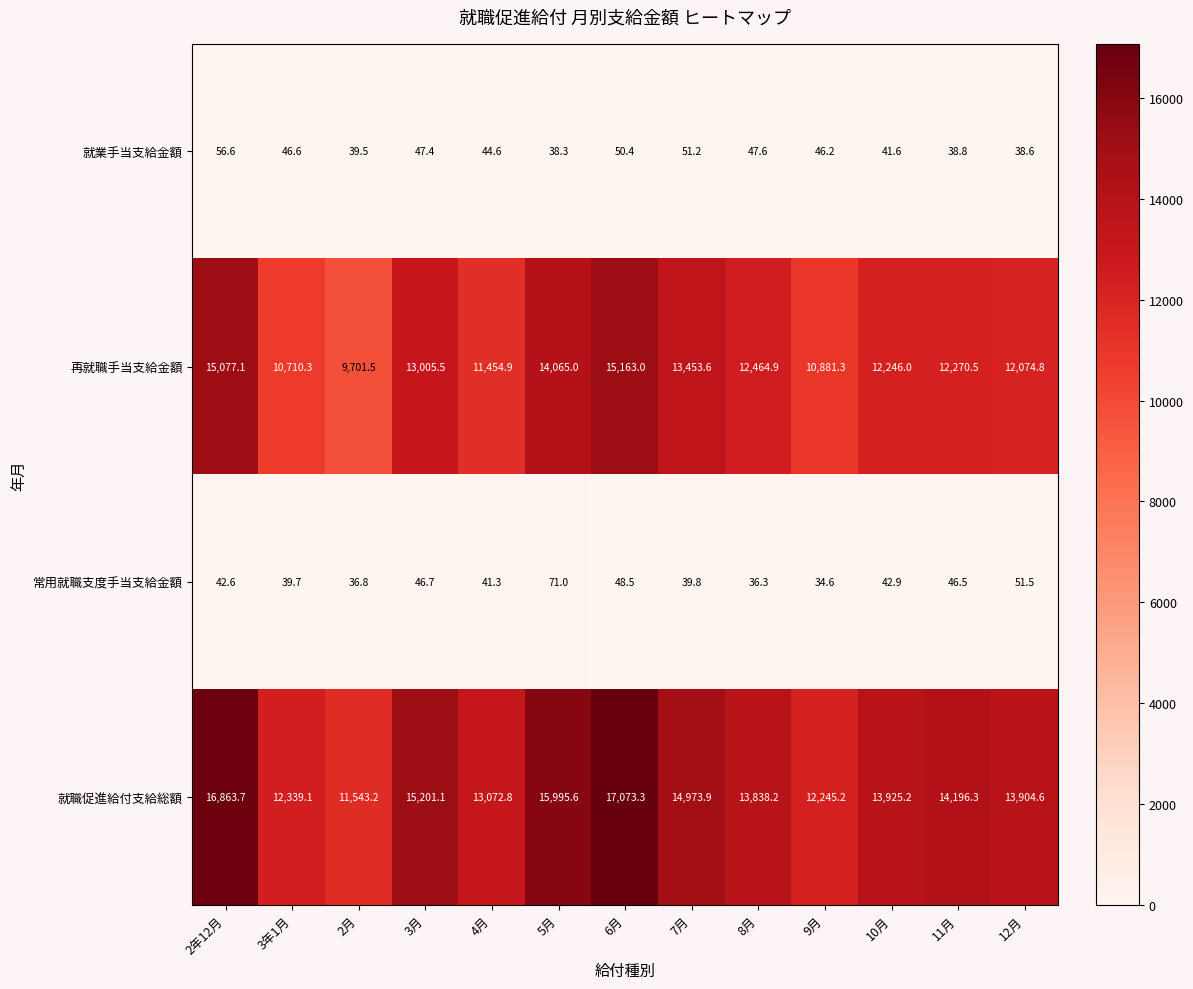

Which series has the widest spread of values?

就職促進給付支給総額